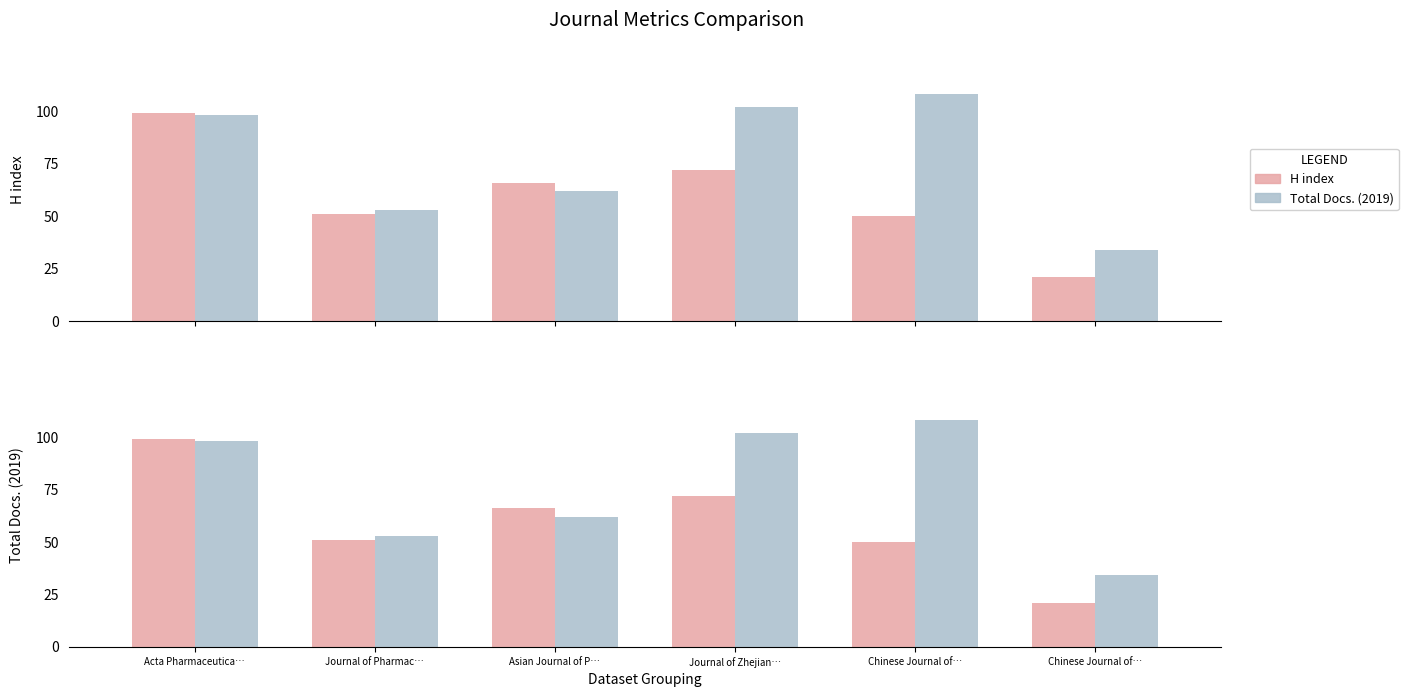

Reading left to right, extract all data points from this chart.

H index: Acta Pharmaceutica…=99	Journal of Pharmac…=51	Asian Journal of P…=66	Journal of Zhejian…=72	Chinese Journal of…=50	Chinese Journal of…=21
Total Docs. (2019): Acta Pharmaceutica…=98	Journal of Pharmac…=53	Asian Journal of P…=62	Journal of Zhejian…=102	Chinese Journal of…=108	Chinese Journal of…=34